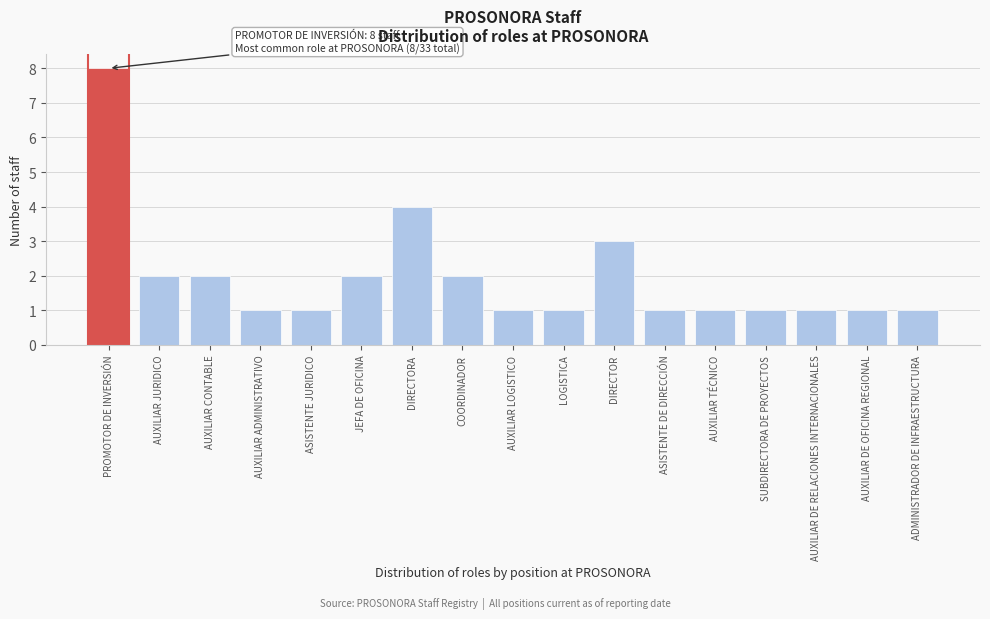

Reading left to right, extract all data points from this chart.

8	2	2	1	1	2	4	2	1	1	3	1	1	1	1	1	1